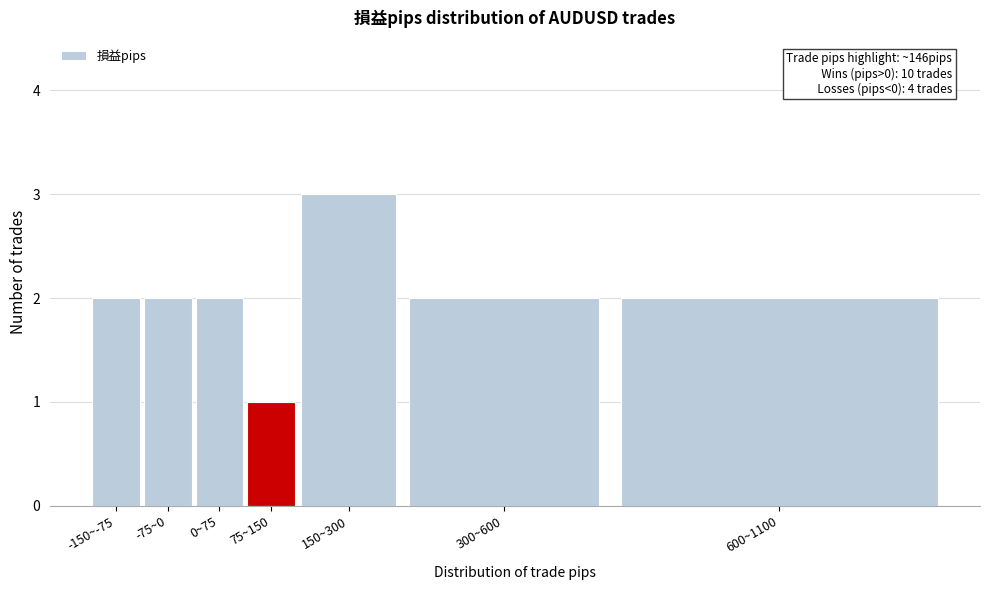

Reading left to right, what are all the values shown in this chart?

2	2	2	1	3	2	2